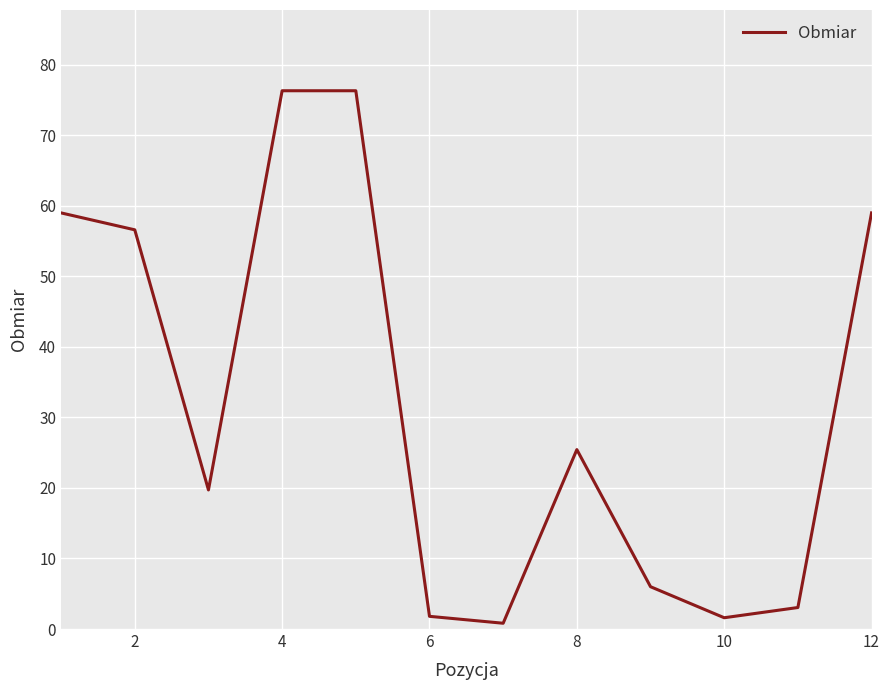

What is the difference between the maximum and minimum values?

75.5